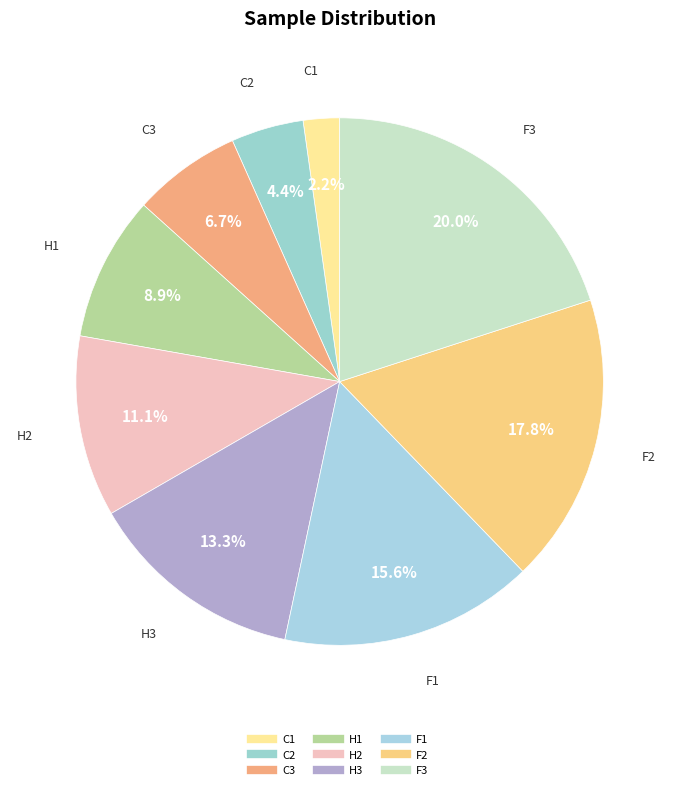

What percentage is the F1 slice, to the nearest percent?

16%